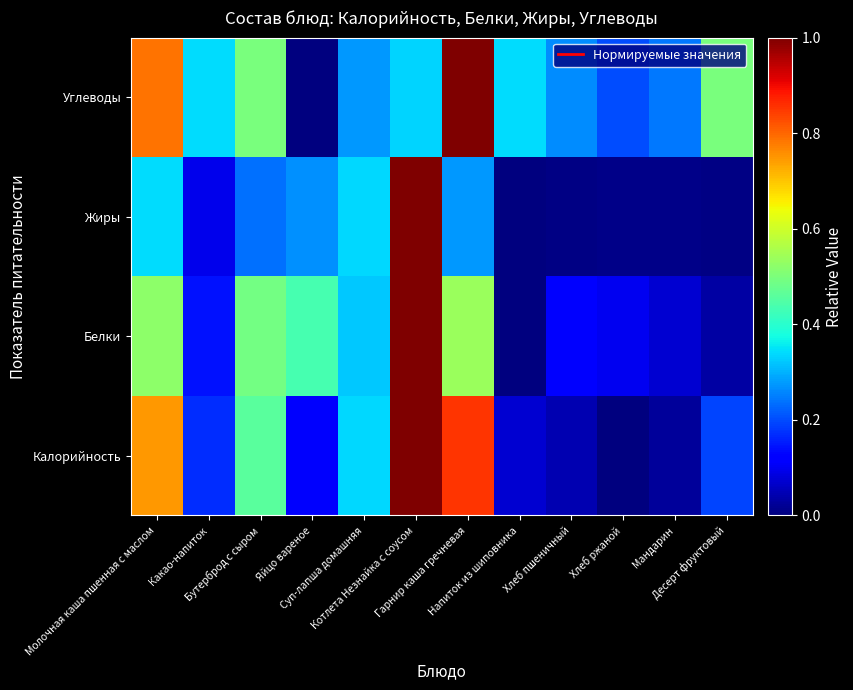

What is the difference between the highest and lowest values at Десерт фруктовый?

0.5